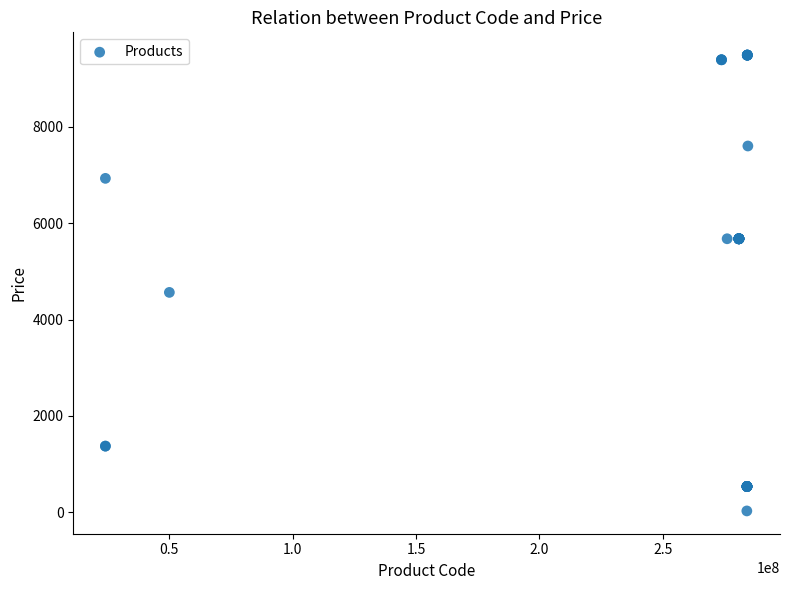

What Y value in the scatter plot is closest to 4756?

4561.9